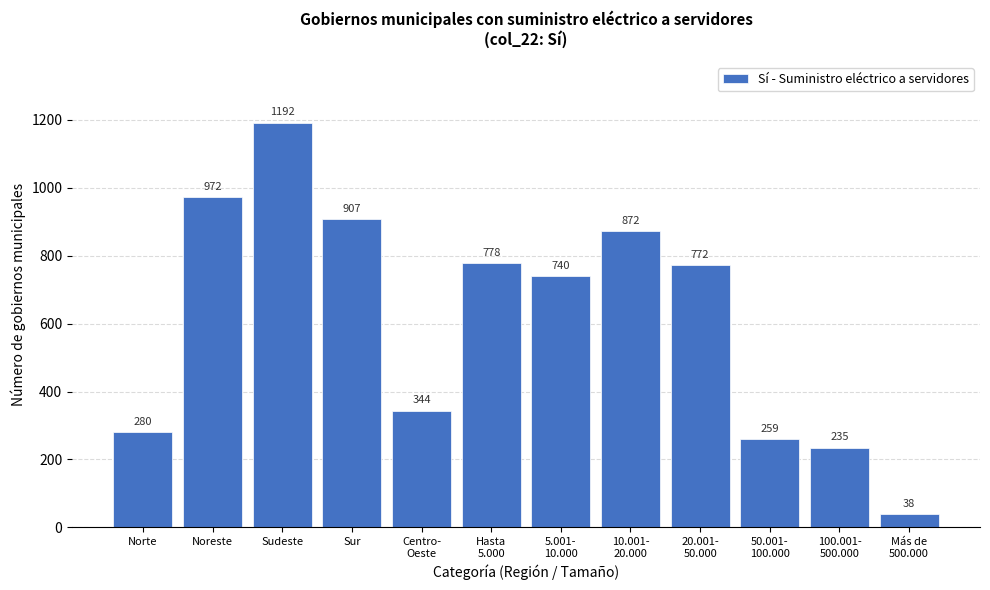

Reading left to right, transcribe all the data shown in this chart.

280	972	1192	907	344	778	740	872	772	259	235	38